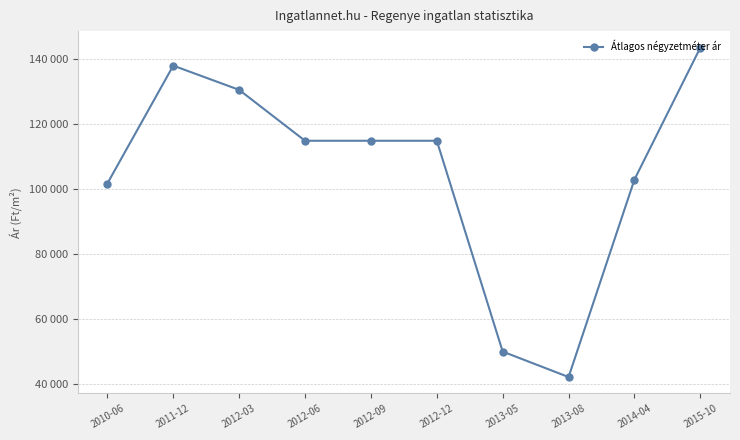

The chart shows a value of 102985 at 2014-04. True or false?

True